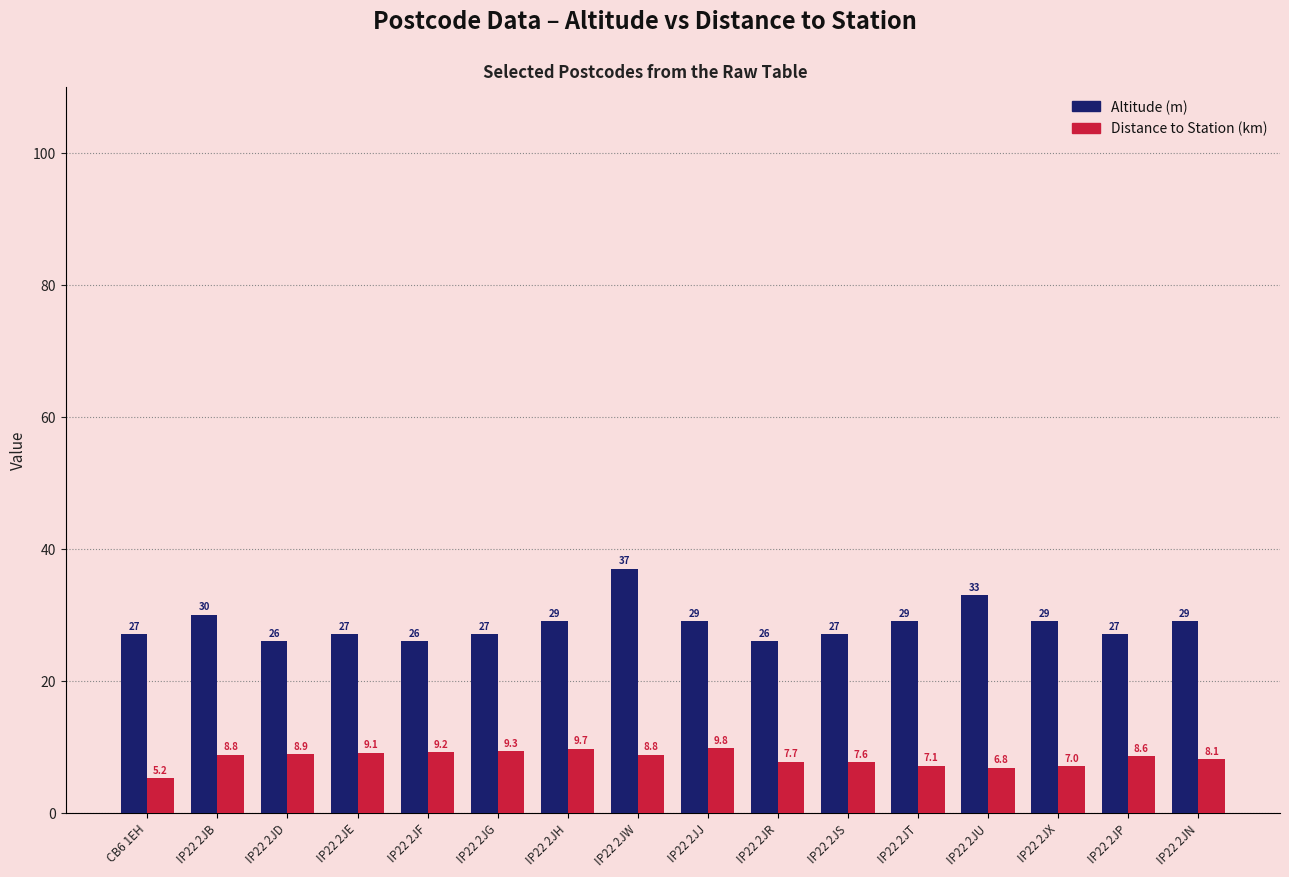

What is the label of the 11th bar from the left?

IP22 2JS